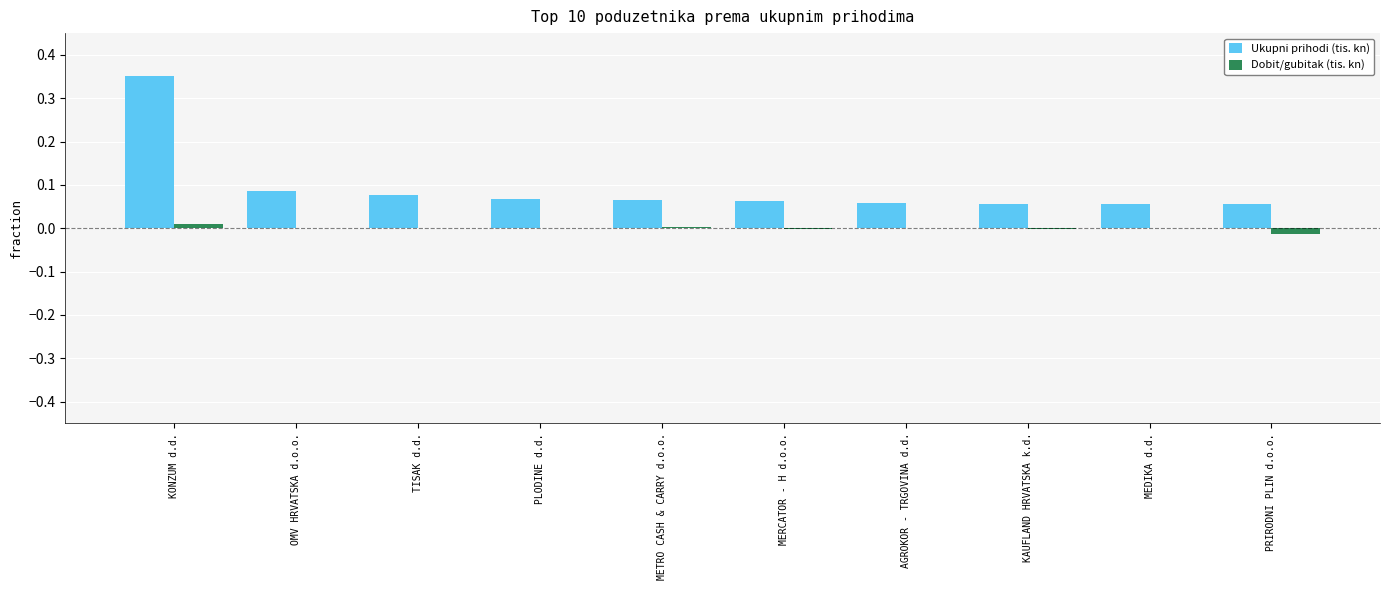

Which category has the highest value in the Ukupni prihodi (tis. kn) series?

KONZUM d.d.